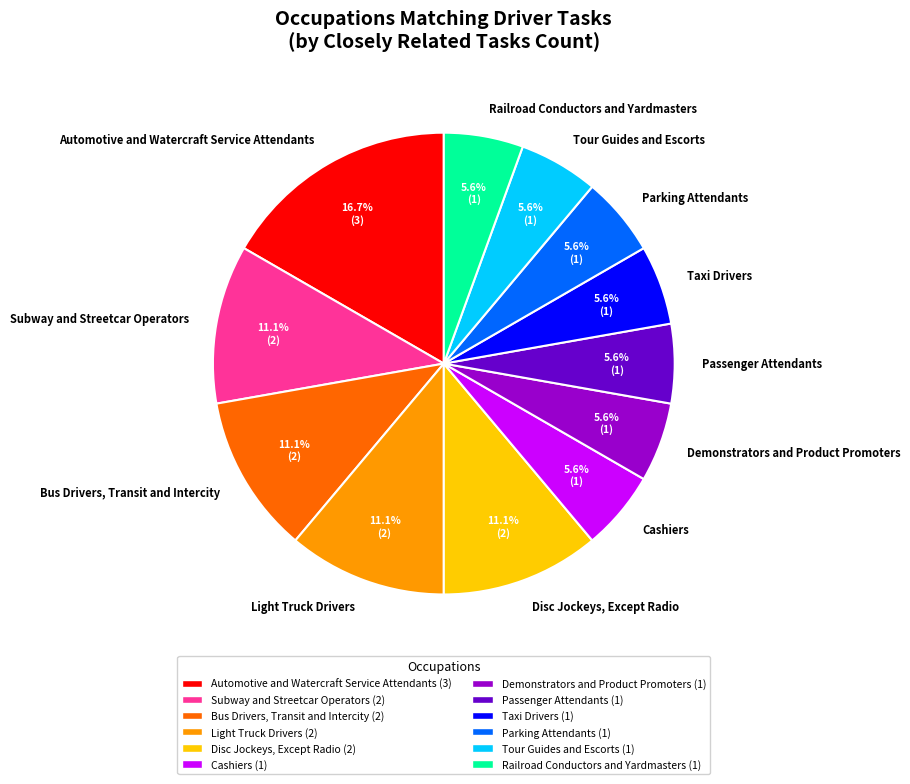

To the nearest percent, what portion does Passenger Attendants represent?

6%